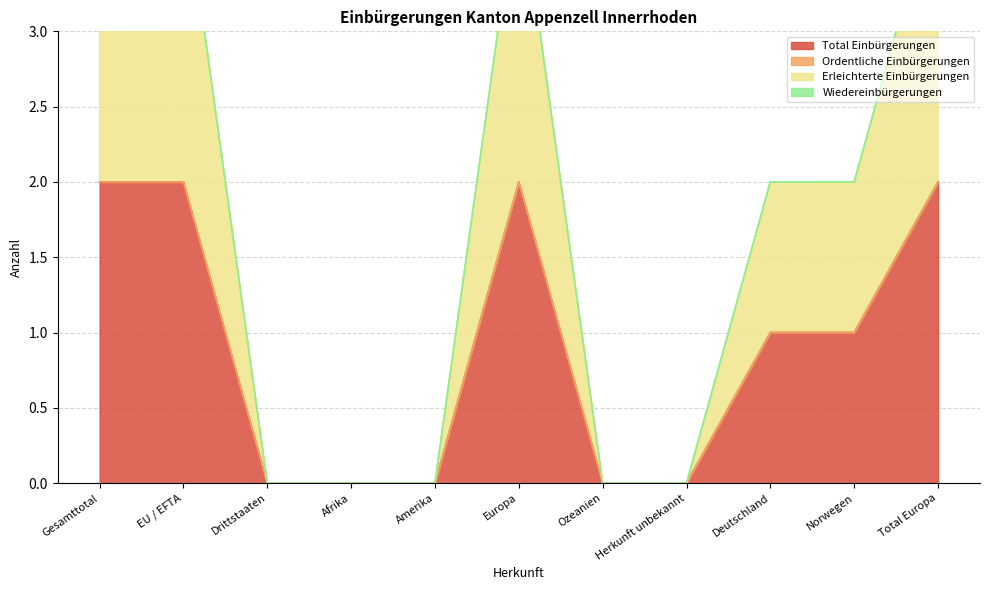

Does the chart display data point markers on the line(s)?

No